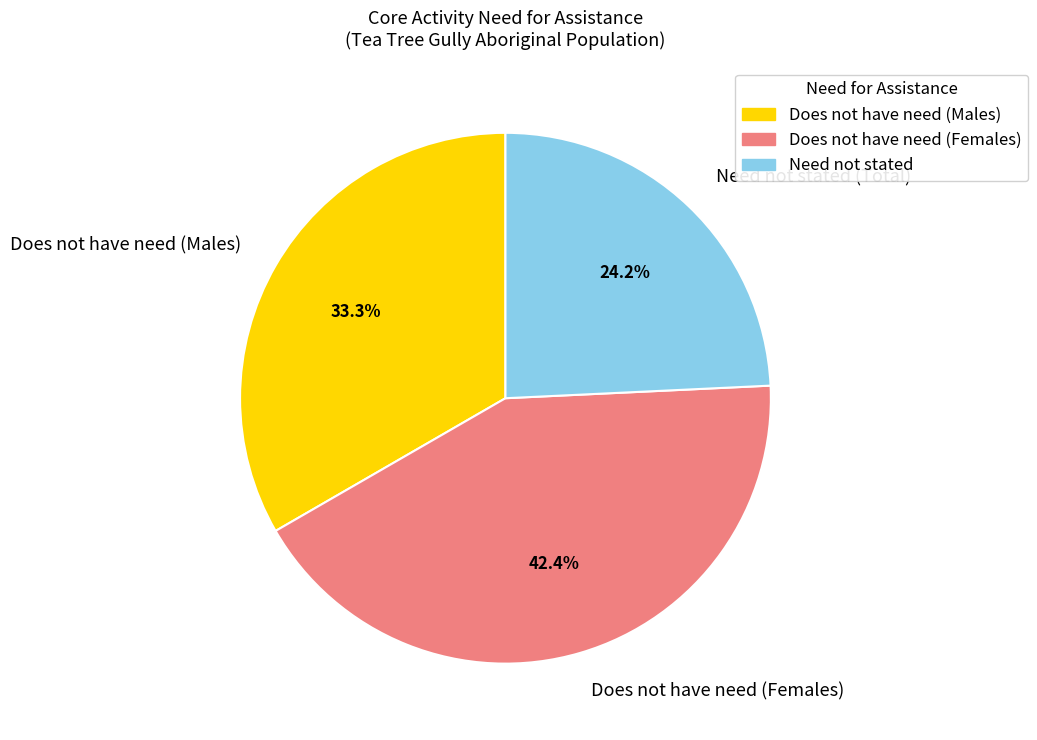

Count the number of slices in the pie.

3